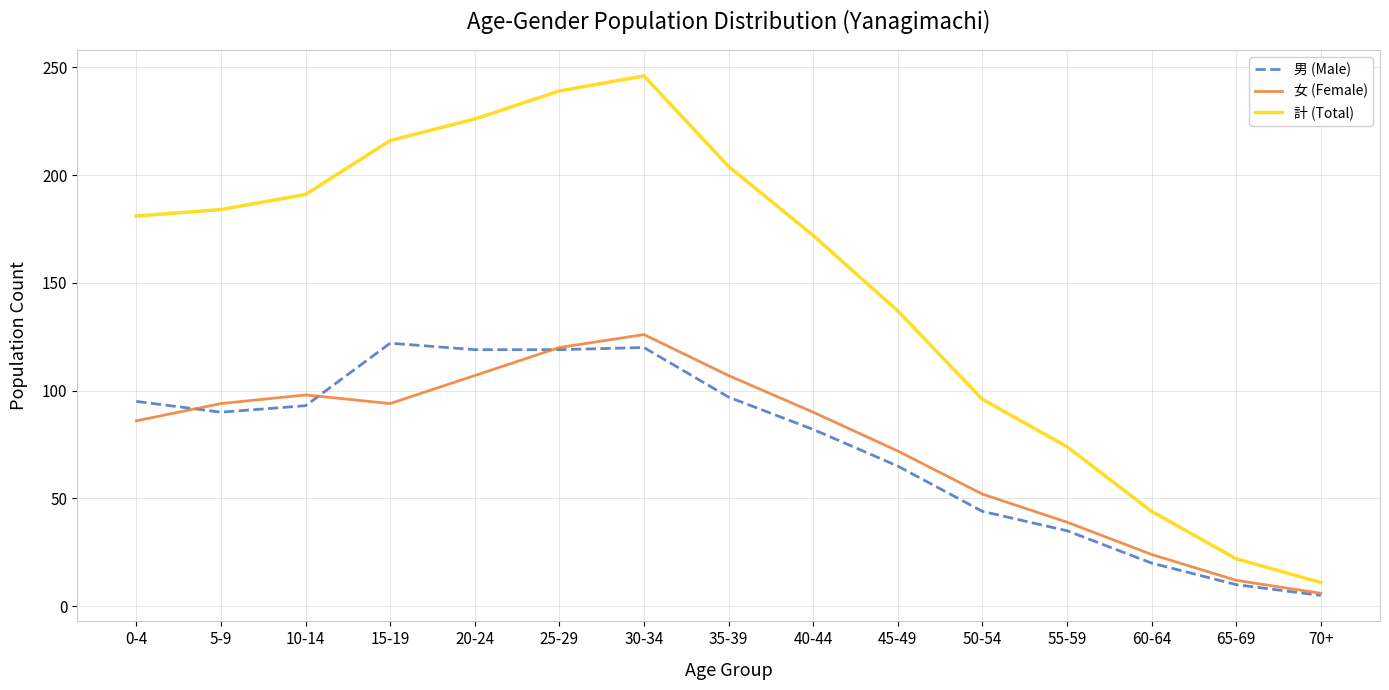

Which category has the highest value across all series?

30-34